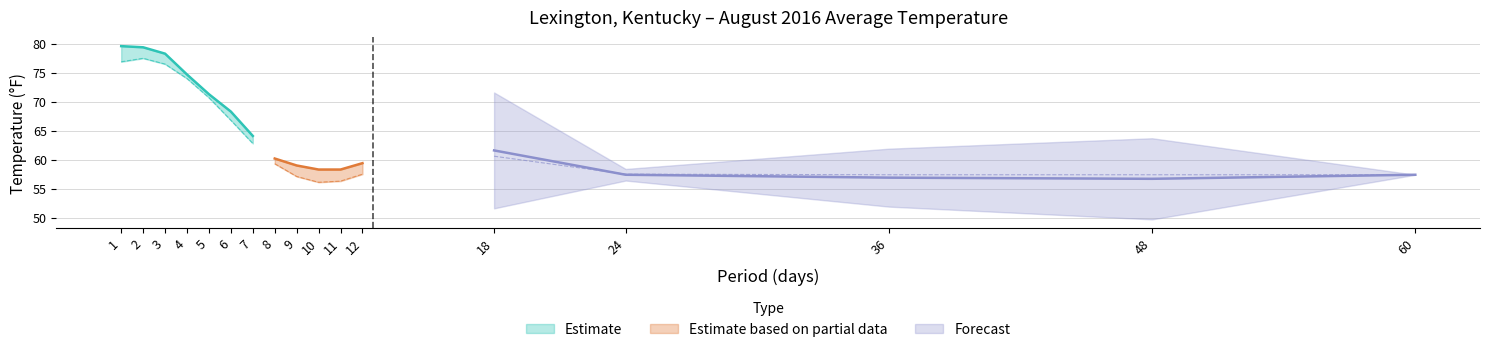

How many distinct data groups are displayed?

3